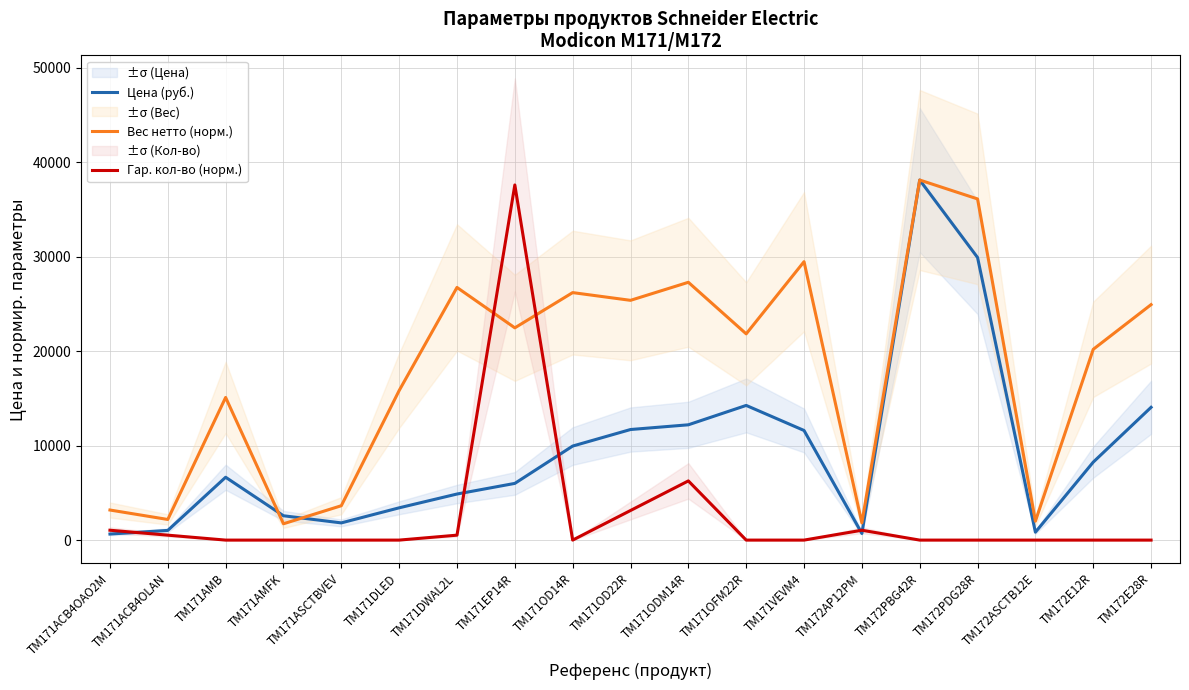

Rank the series at TM171ACB4OAO2M from lowest to highest value.

Цена (руб.), Гар. кол-во (норм.), Вес нетто (норм.)